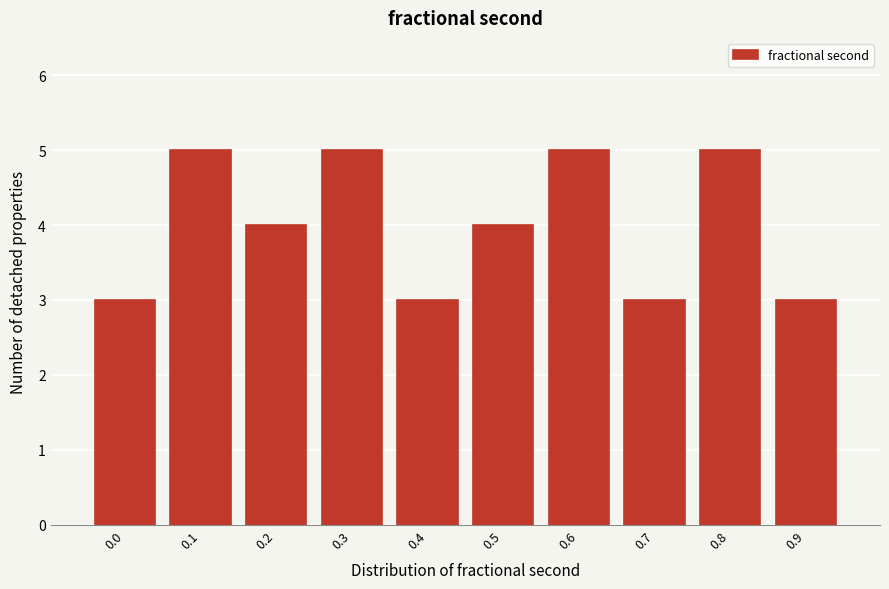

Reading left to right, extract all data points from this chart.

3	5	4	5	3	4	5	3	5	3